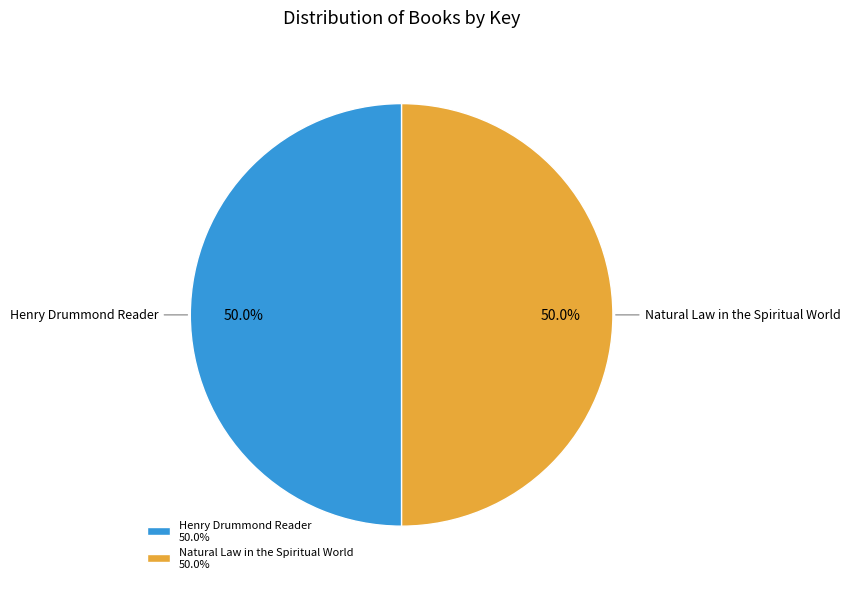

Is the sum of Henry Drummond Reader and Natural Law in the Spiritual World greater than half?

Yes